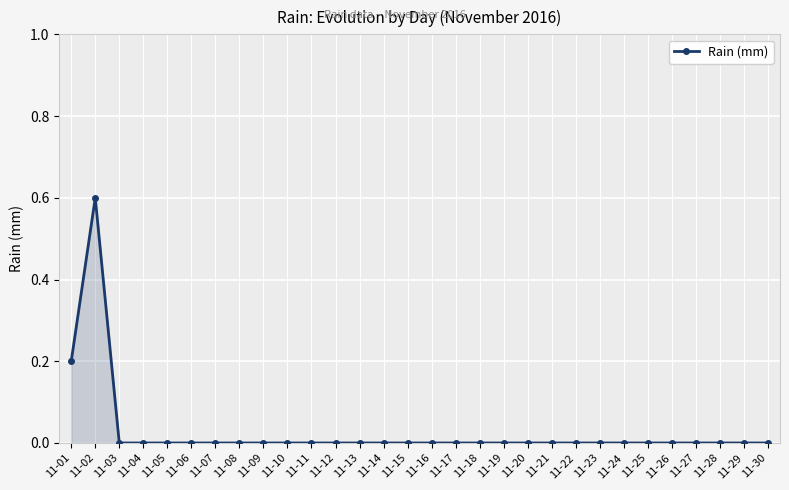

What is the sum of all values?

0.8